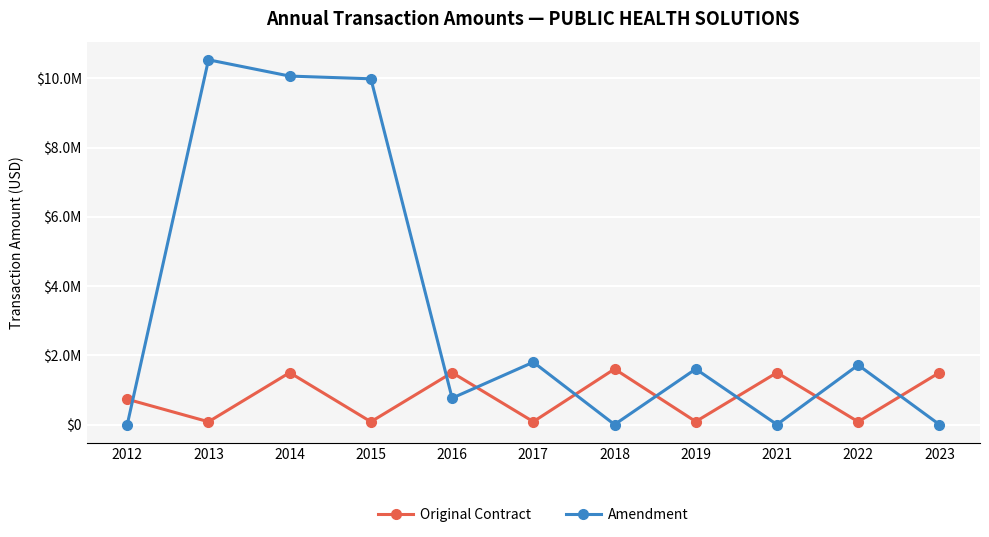

At how many categories does at least one series exceed 7666179?

3